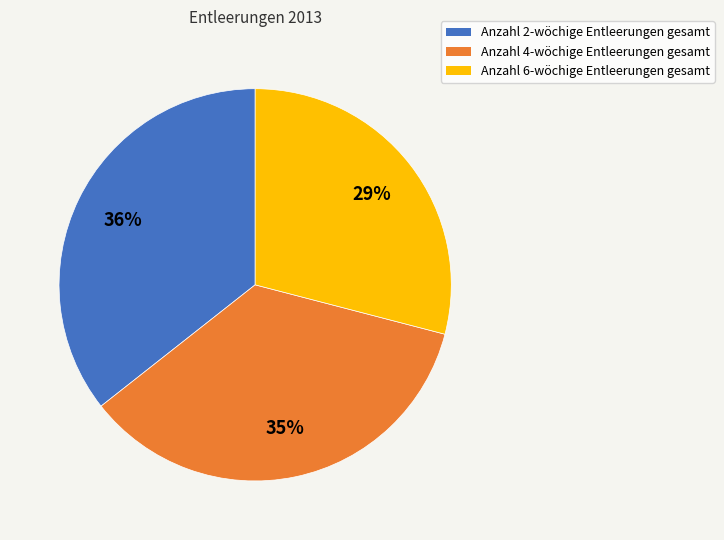

How many slices are in this pie chart?

3